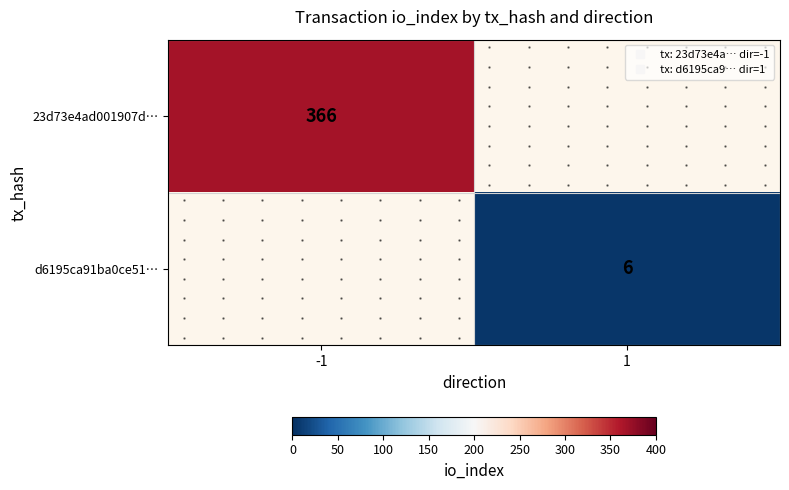

List the series in order of their peak value, highest first.

23d73e4ad001907d…, d6195ca91ba0ce51…